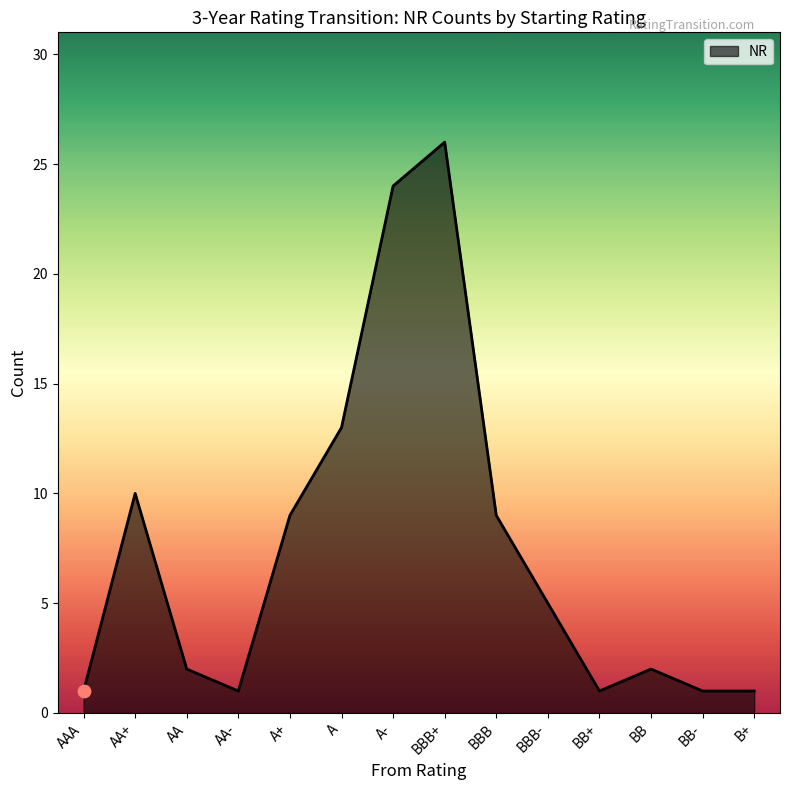

Which has a higher value, BB or BB-?

BB